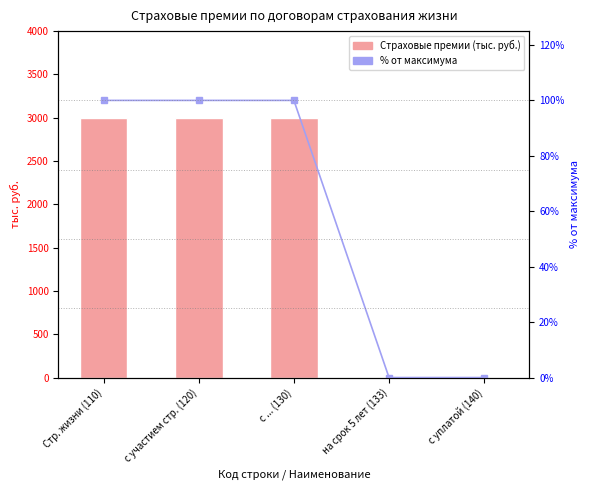

Count the Страховые премии (тыс. руб.) values in the range 0 to 3000.

5